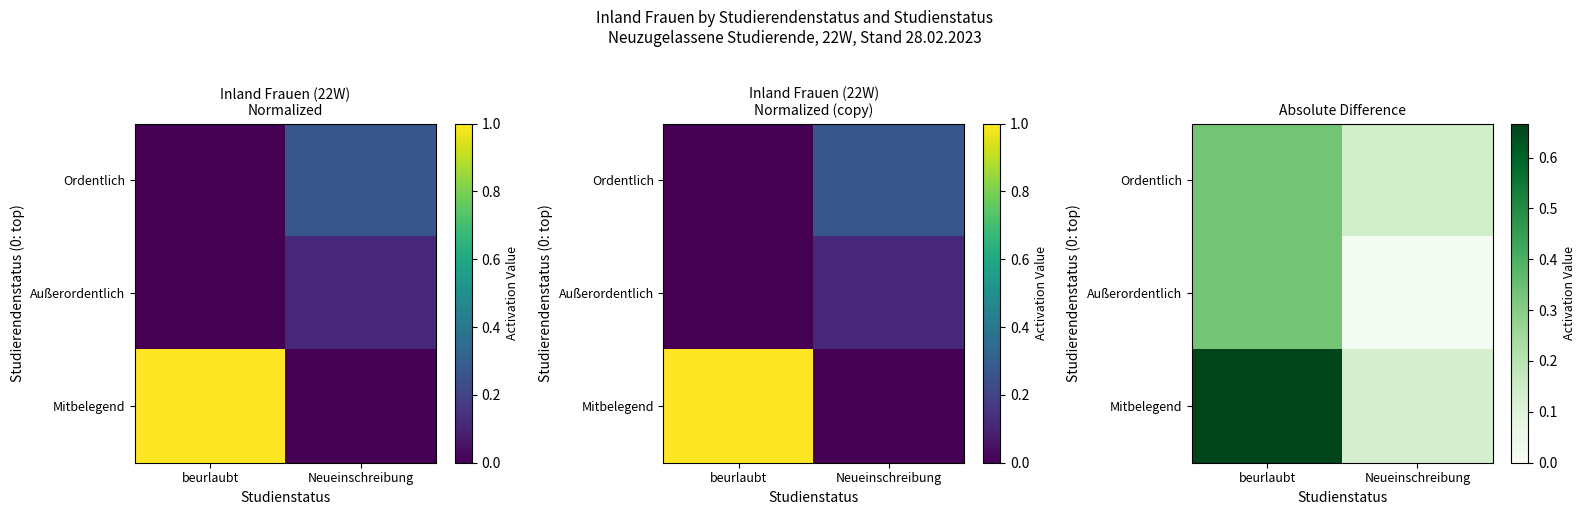

Rank the categories by Mitbelegend value from highest to lowest.

beurlaubt, Neueinschreibung